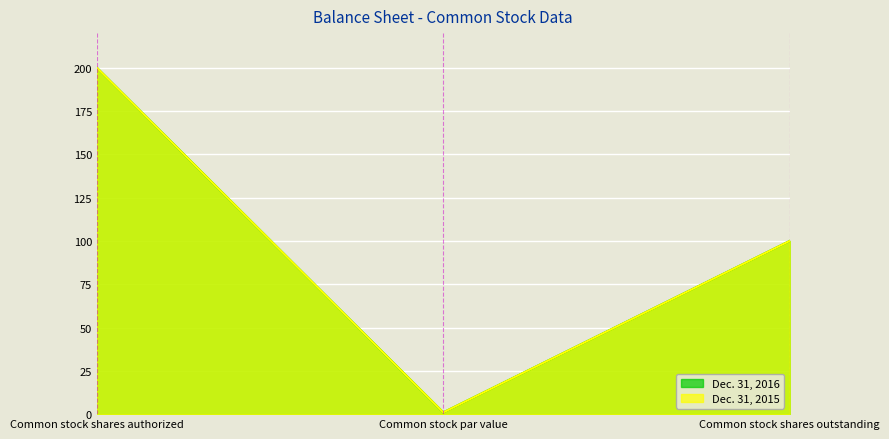

What is the value of the Dec. 31, 2015 point at the 3rd from the left?

100